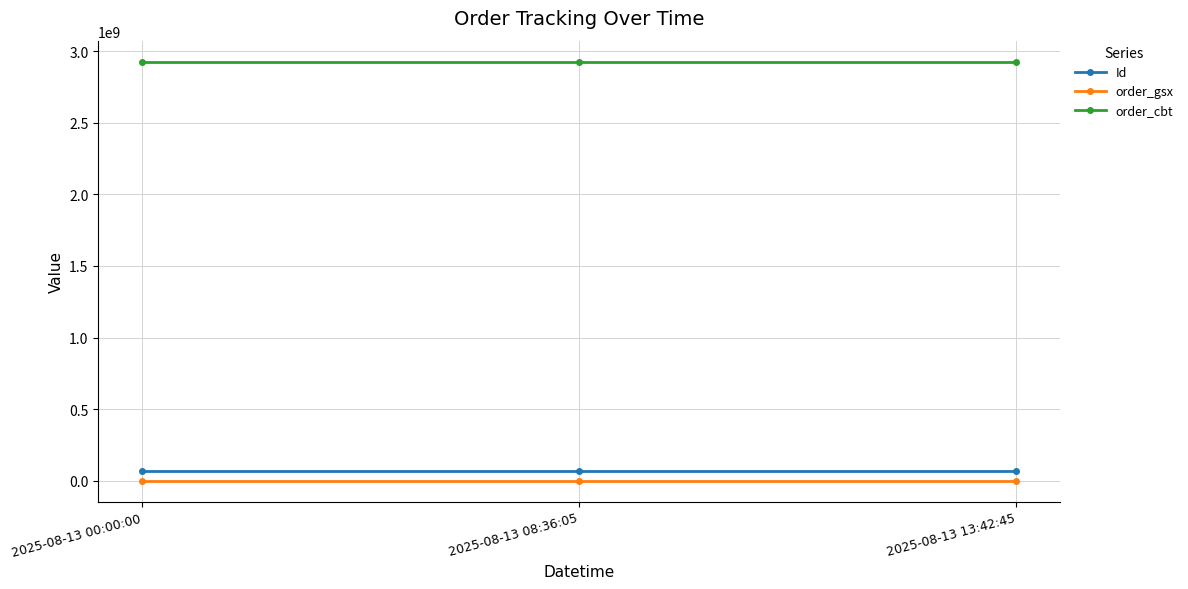

True or false: order_cbt has a value of 2925943262 at 2025-08-13 00:00:00.

True